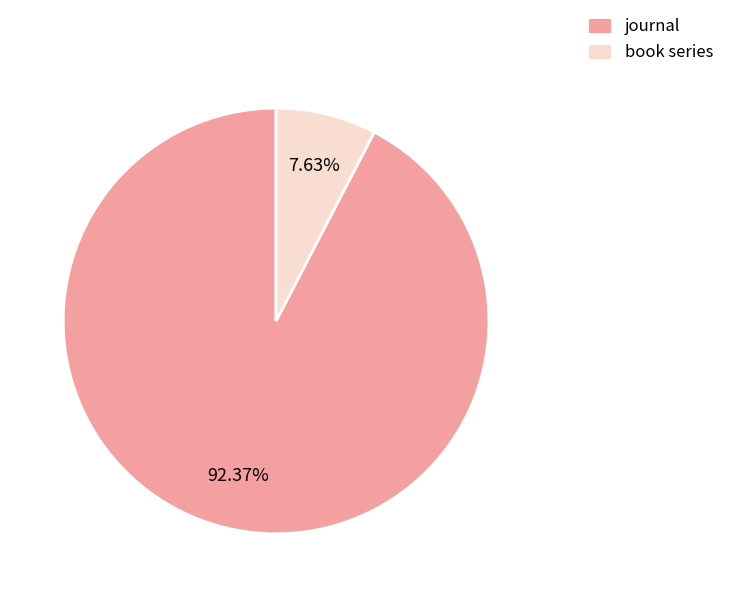

Count the number of slices in the pie.

2